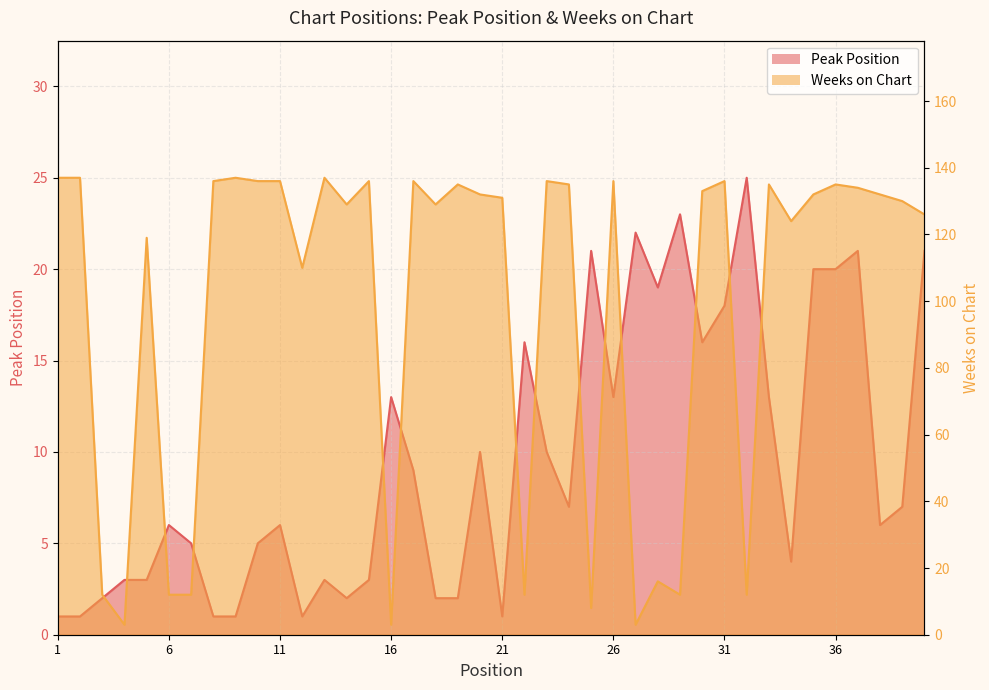

At which label does Weeks on Chart reach its minimum?

4